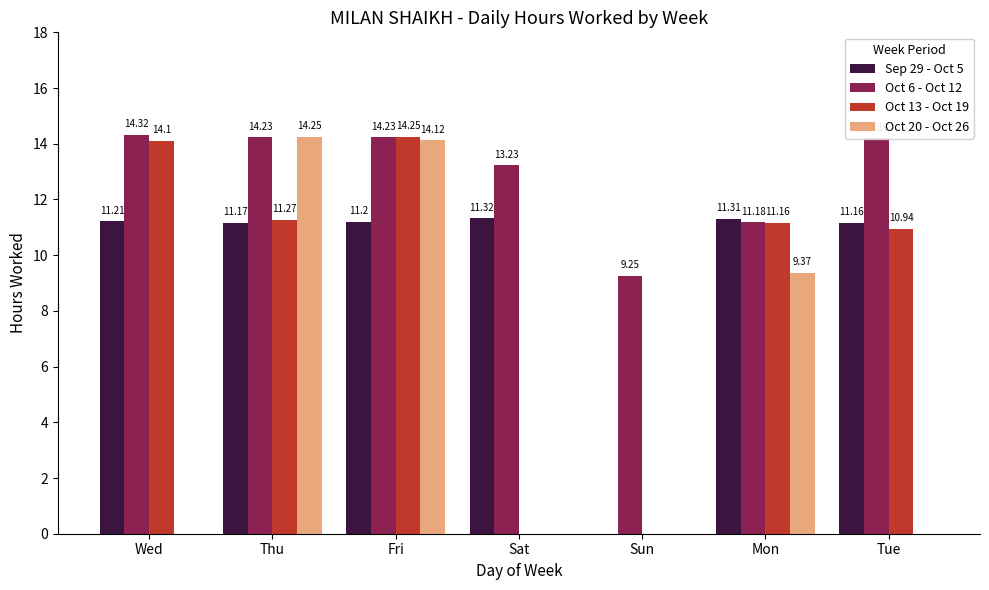

What are all the series names shown in the legend?

Sep 29 - Oct 5, Oct 6 - Oct 12, Oct 13 - Oct 19, Oct 20 - Oct 26